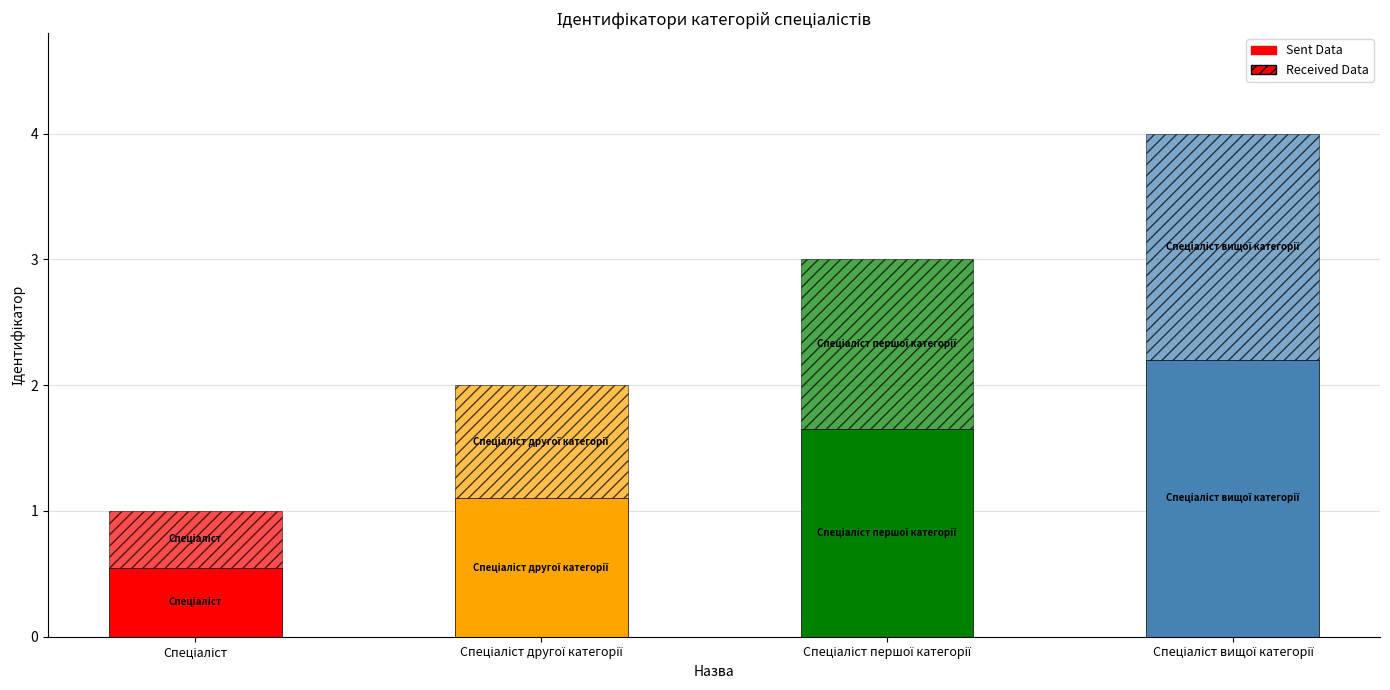

Are the bars horizontal?

No